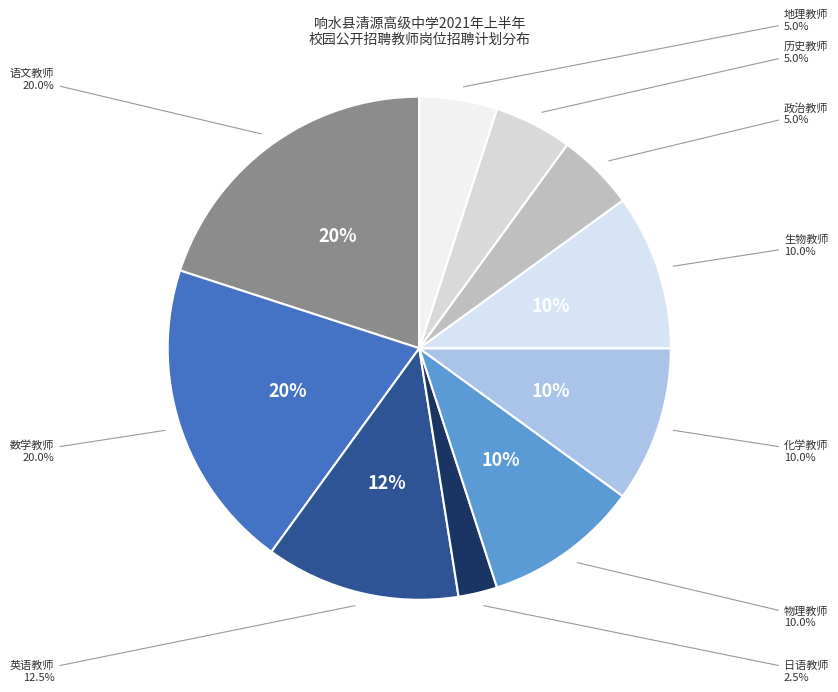

Rank the categories by value from highest to lowest.

清源高中语文教师, 清源高中数学教师, 清源高中英语教师, 清源高中物理教师, 清源高中化学教师, 清源高中生物教师, 清源高中政治教师, 清源高中历史教师, 清源高中地理教师, 清源高中日语教师